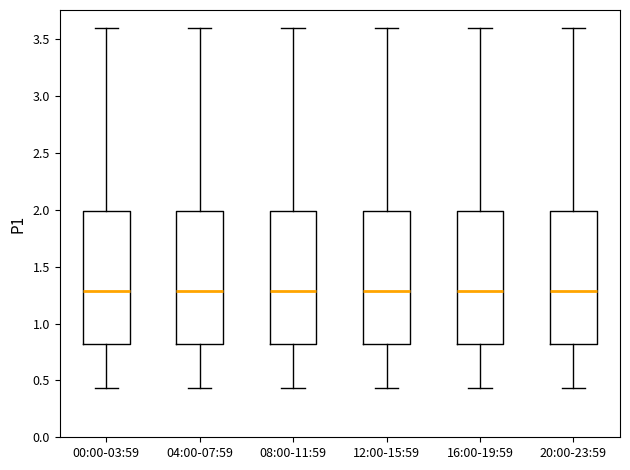

Reading left to right, transcribe this box plot: for each box, give where its median line is, the range the box spans, and where its two whiskers end, as read against the y-axis. The values are not printed on the chart, so give them approximately, as read against the axis.

00:00-03:59: median 1.30, box 0.80 to 2.00, whiskers 0.45 to 3.60
04:00-07:59: median 1.30, box 0.80 to 2.00, whiskers 0.45 to 3.60
08:00-11:59: median 1.30, box 0.80 to 2.00, whiskers 0.45 to 3.60
12:00-15:59: median 1.30, box 0.80 to 2.00, whiskers 0.45 to 3.60
16:00-19:59: median 1.30, box 0.80 to 2.00, whiskers 0.45 to 3.60
20:00-23:59: median 1.30, box 0.80 to 2.00, whiskers 0.45 to 3.60